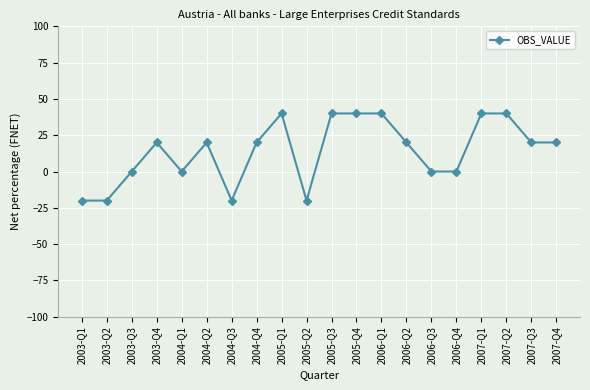

What is the minimum value shown in the chart?

-20